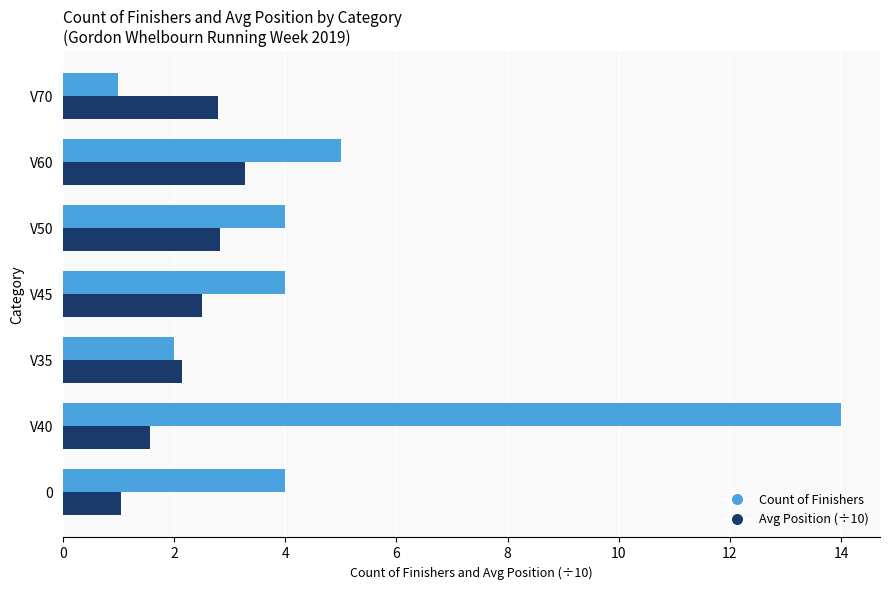

Rank the series by their maximum value, from highest to lowest.

Count of Finishers, Avg Position (÷10)